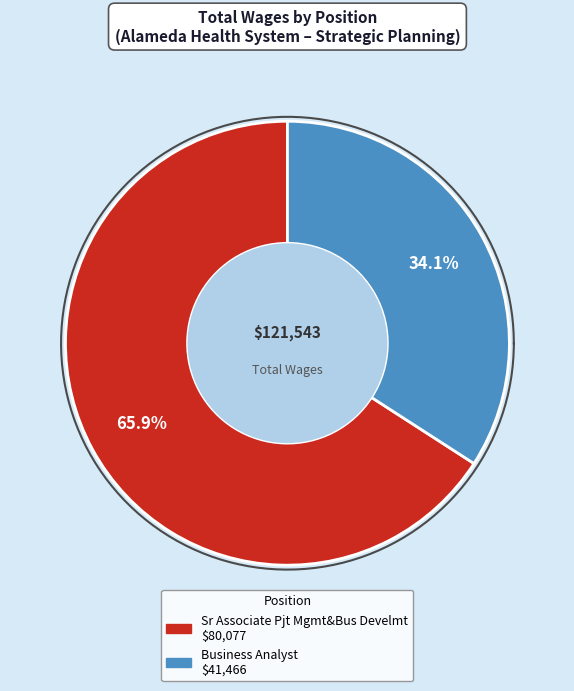

How many slices are in this pie chart?

2